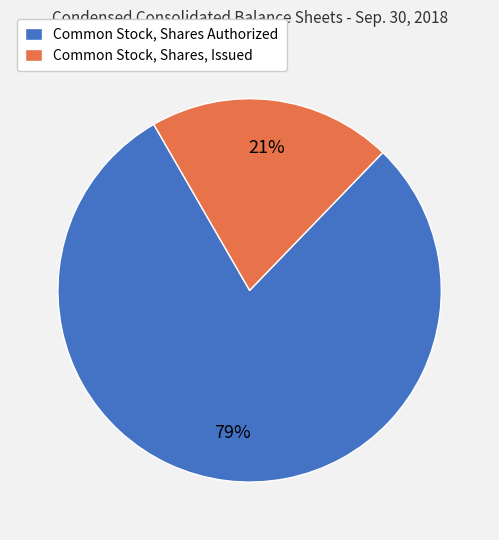

Is it true that Common Stock, Shares, Issued is 21% of the pie?

True